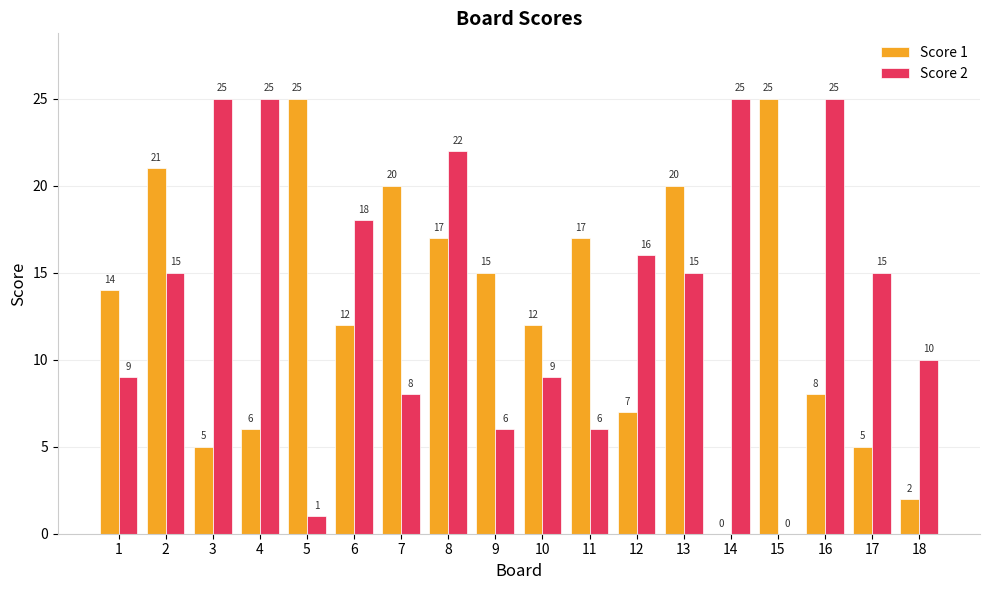

What is the spread (max minus min) of values at 17?

10